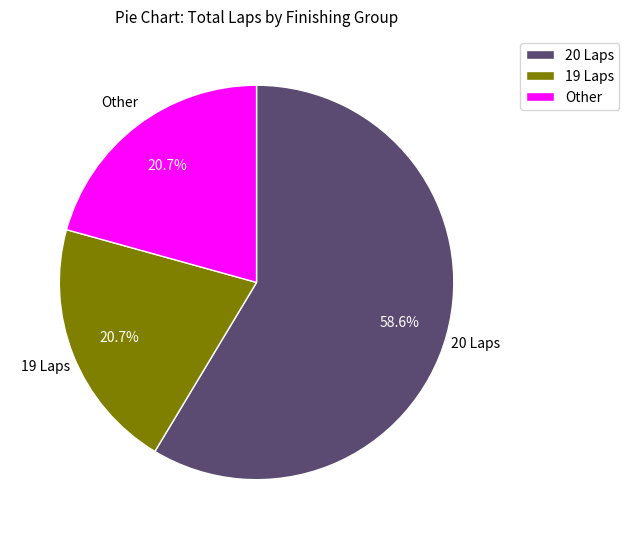

Which has a higher value, 20 Laps or 19 Laps?

20 Laps